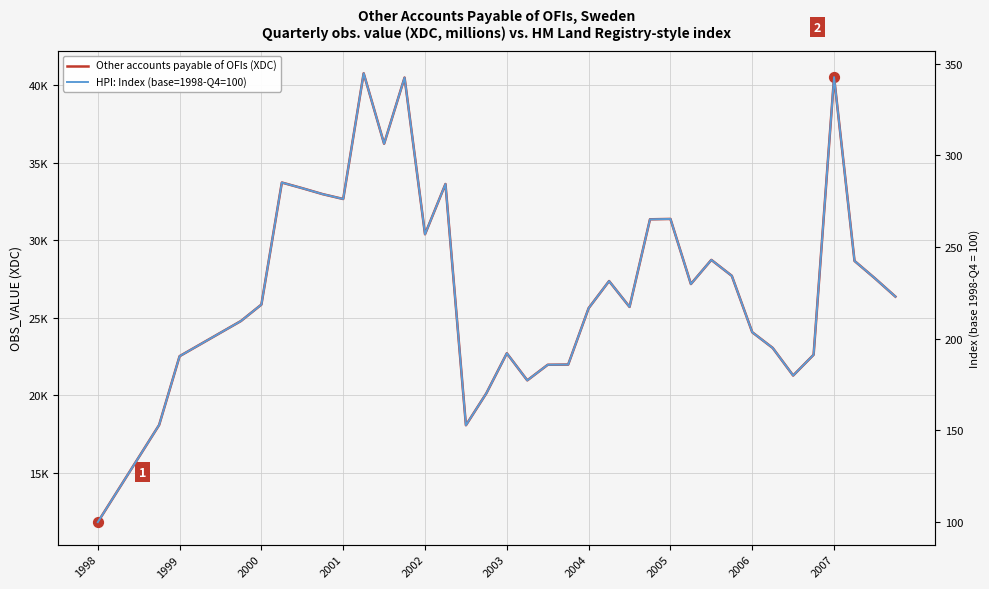

What are all the series names shown in the legend?

Other accounts payable of OFIs (XDC), HPI: Index (base=1998-Q4=100)